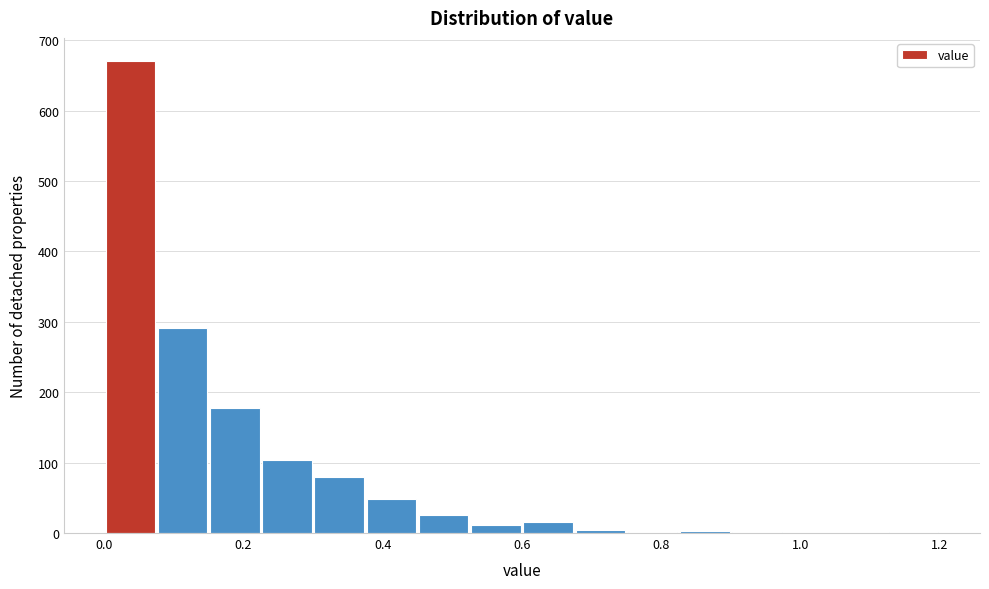

Around what value on the x-axis is the tallest bar? Give the approximate position of its centre, as read against the axis.

0.04